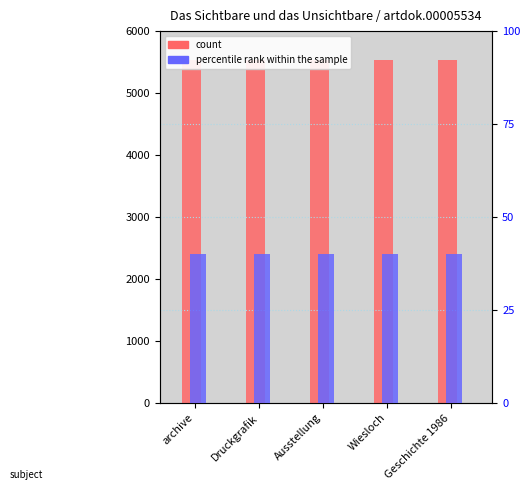

Which category has the lowest value in the count series?

archive